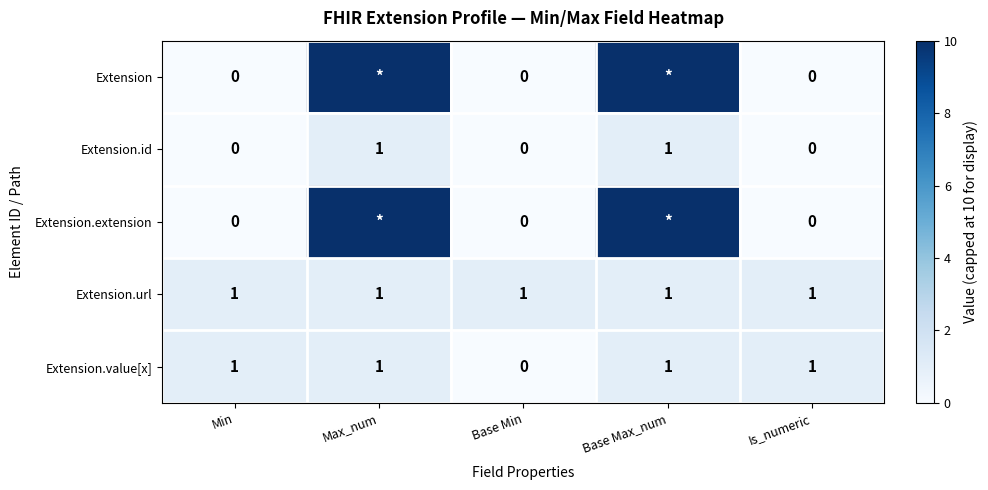

How many positive values does the Extension.id series have?

2